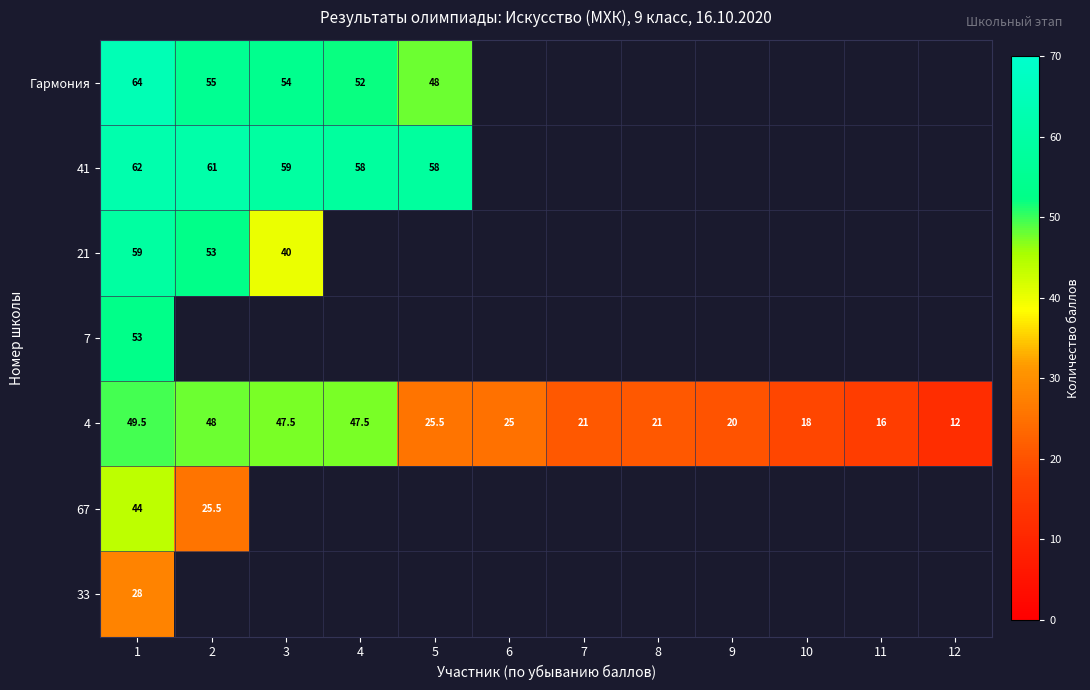

List the series in order of their peak value, highest first.

Гармония, 41, 21, 7, 4, 67, 33